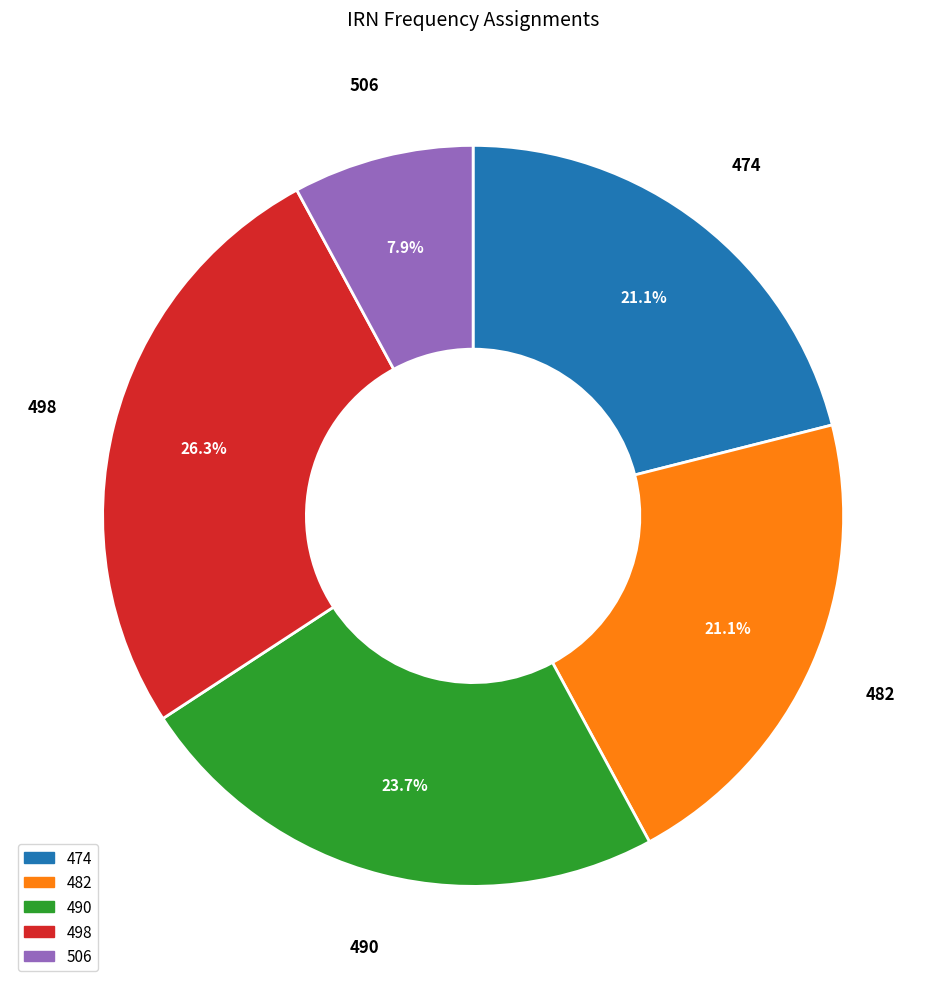

To the nearest percent, what portion does 482 represent?

21%